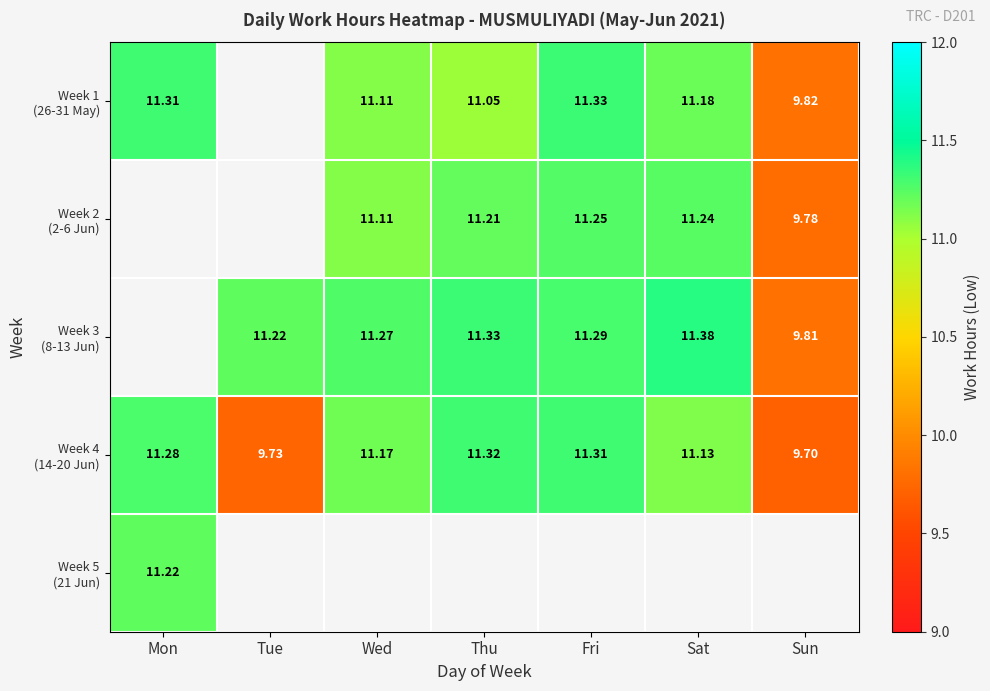

What is the spread (max minus min) of values at Thu?

0.3